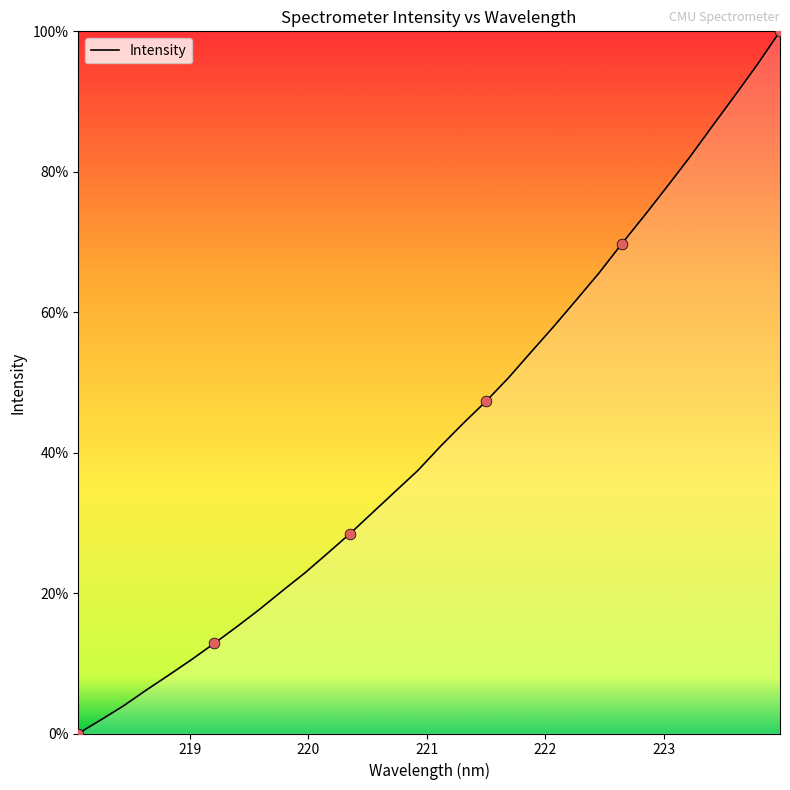

What is the greatest value displayed?

100.0